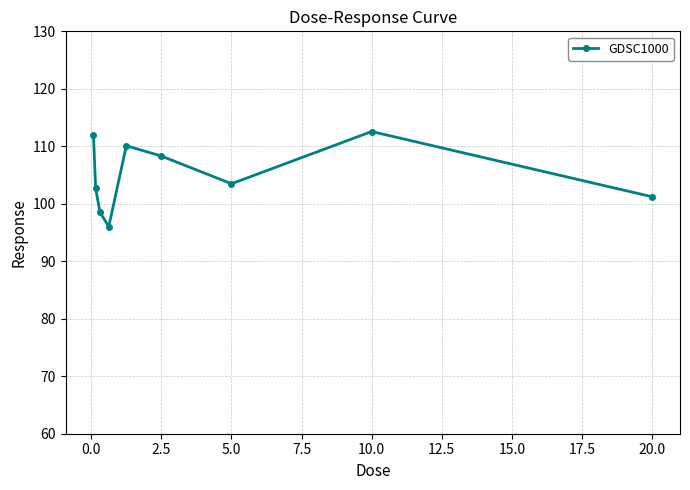

True or false: the data has more than 1 interior local peaks.

True